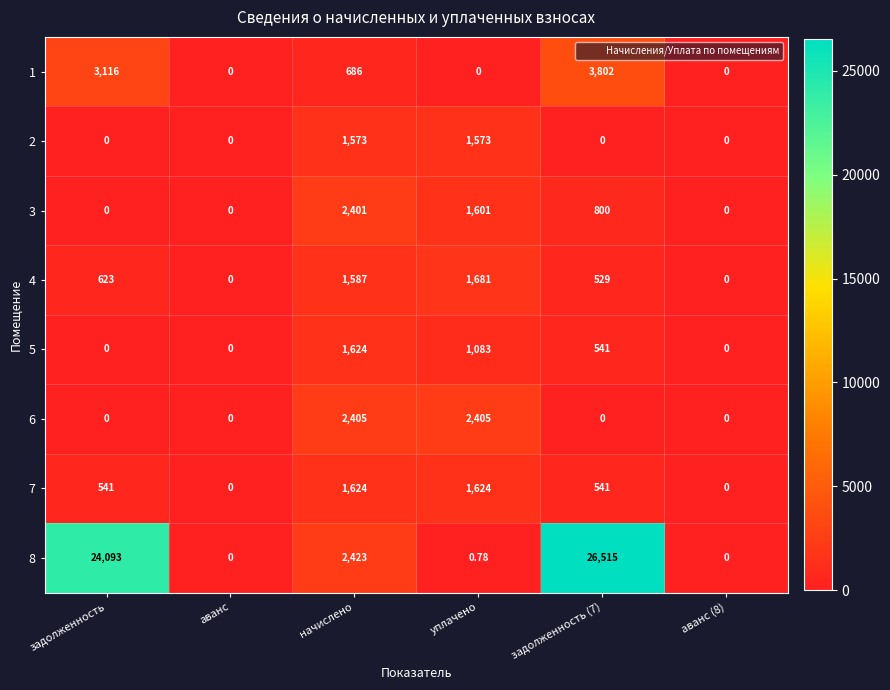

How many series are shown in this chart?

8